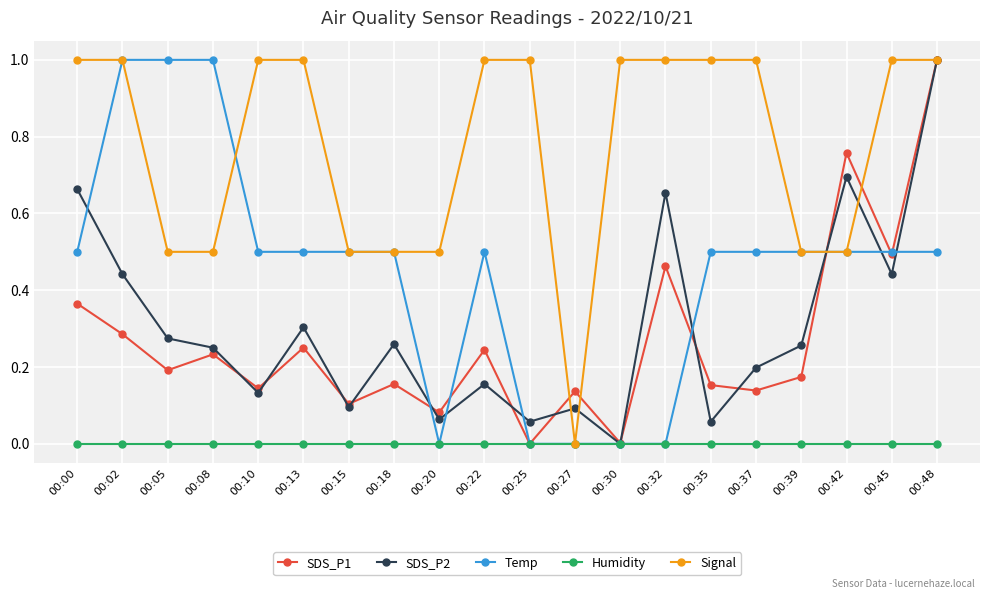

True or false: SDS_P1 has more than 0 interior local peaks.

True